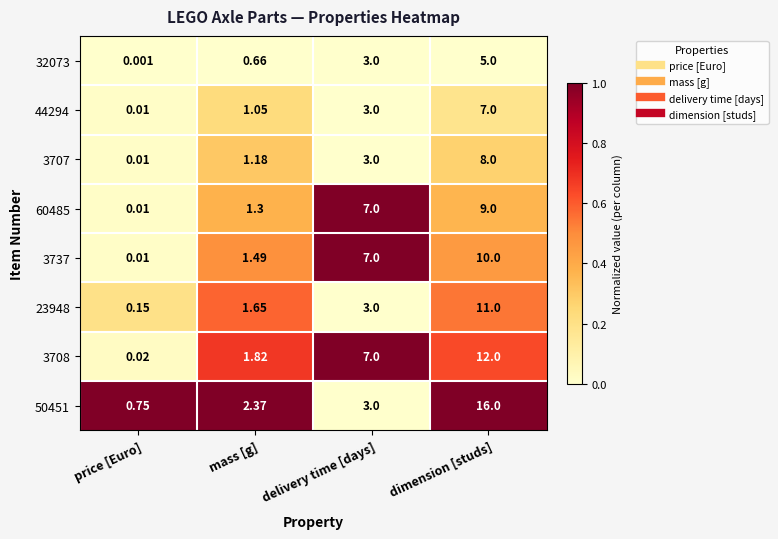

List the labels in order of 23948 value, smallest first.

price [Euro], mass [g], delivery time [days], dimension [studs]